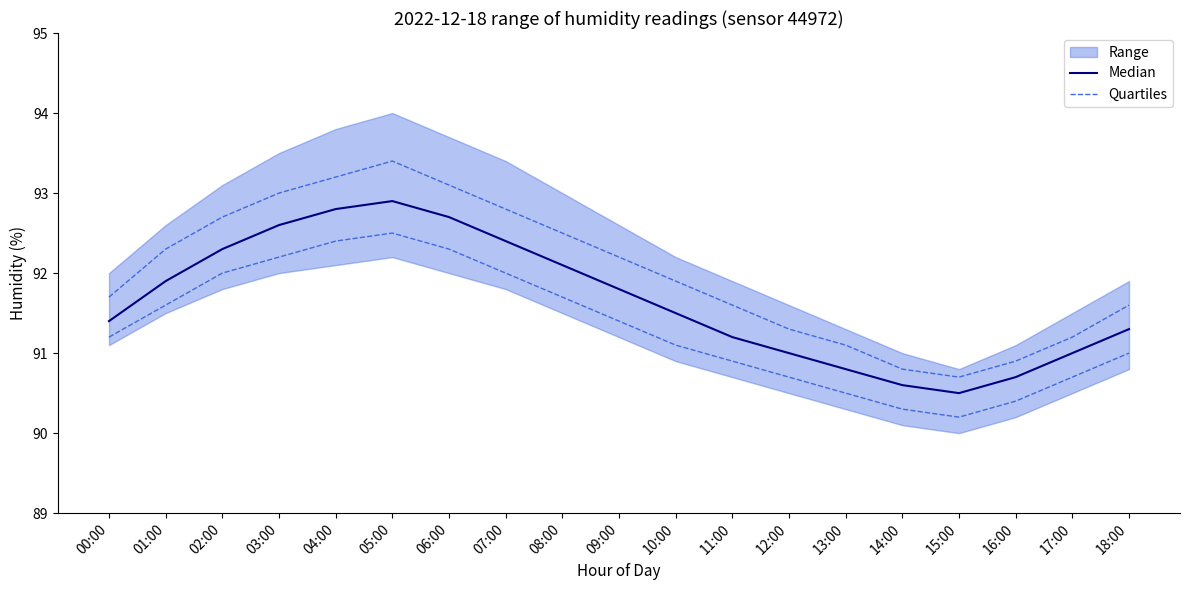

At how many categories does at least one series exceed 90?

19